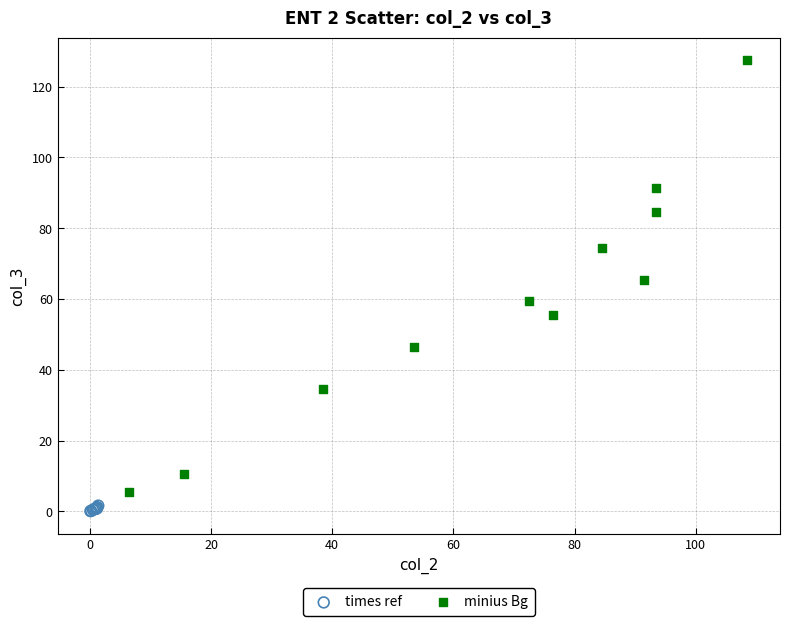

Which series has the widest spread of Y values?

minius Bg